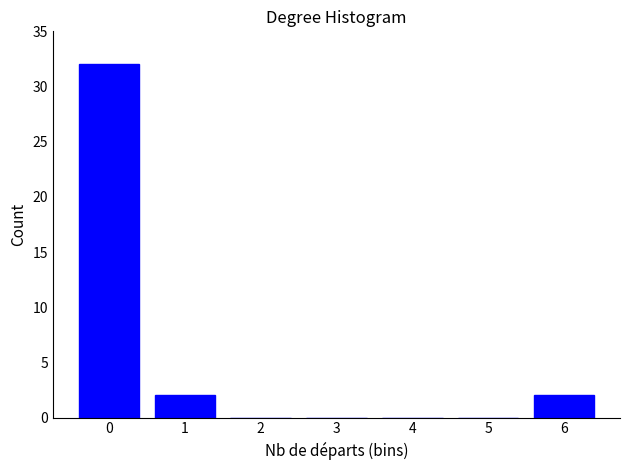

Reading left to right, transcribe all the data shown in this chart.

0=32	1=2	2=0	3=0	4=0	5=0	6=2